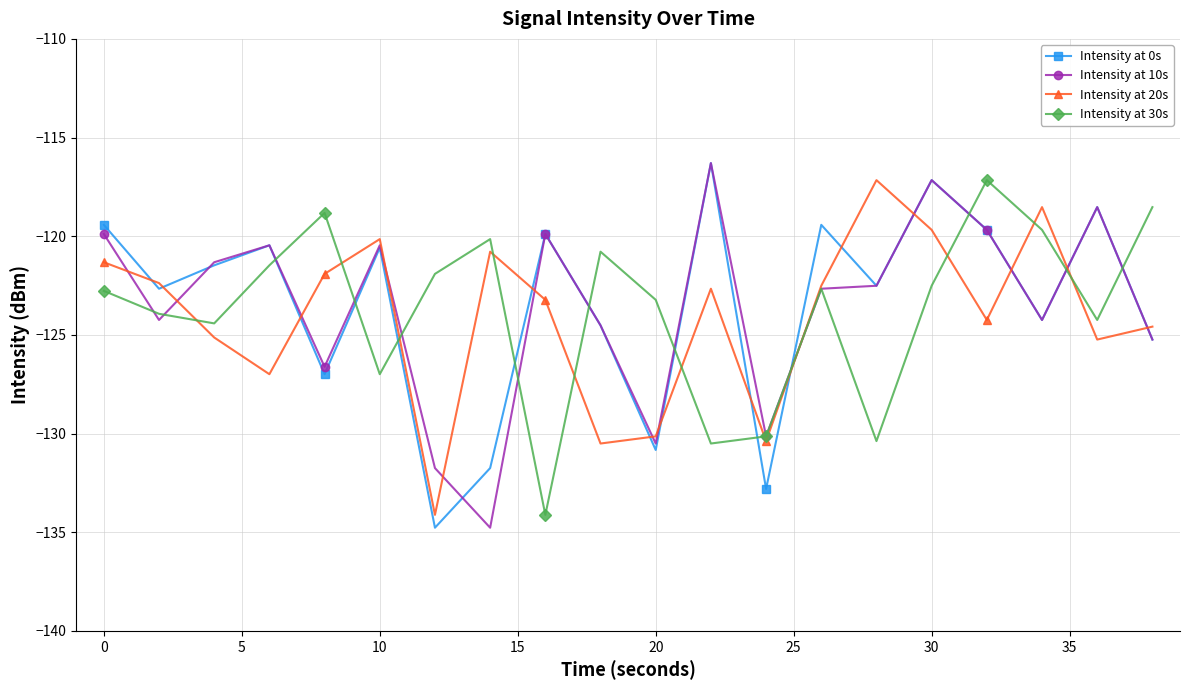

How many interior local valleys does the Intensity at 0s series have?

7